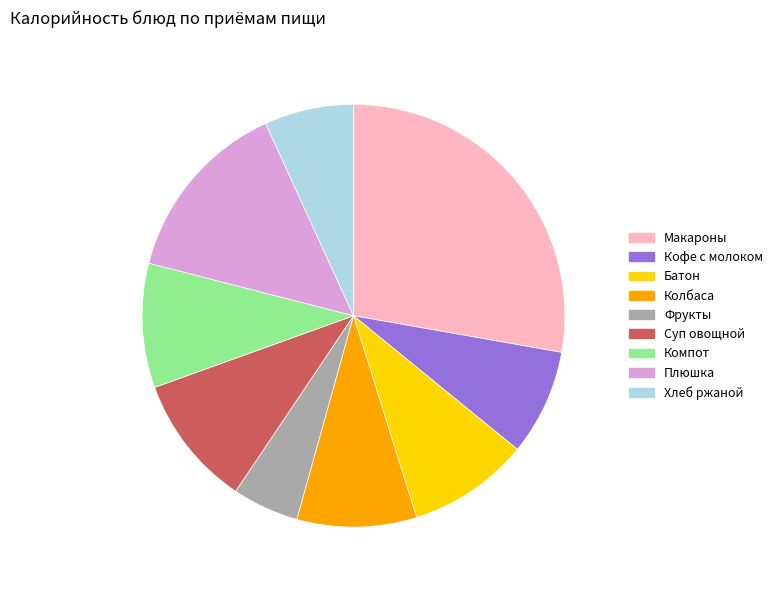

Is there any slice that represents more than half of the pie?

No